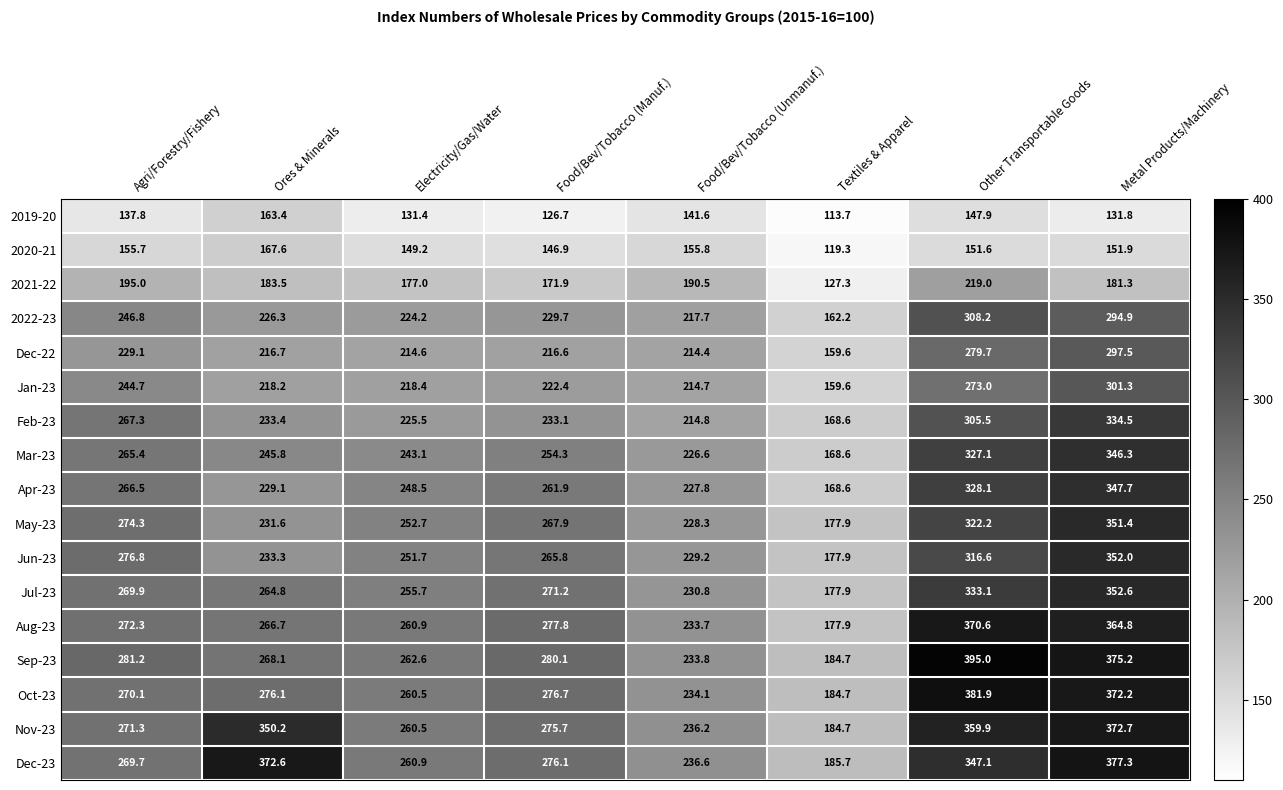

What is the sum of all 2020-21 values?

1198.0